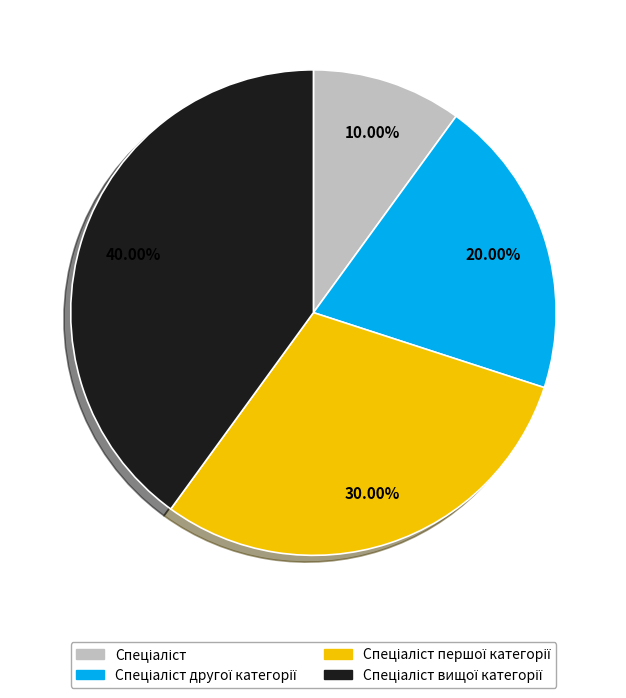

Is there a majority slice in this chart?

No